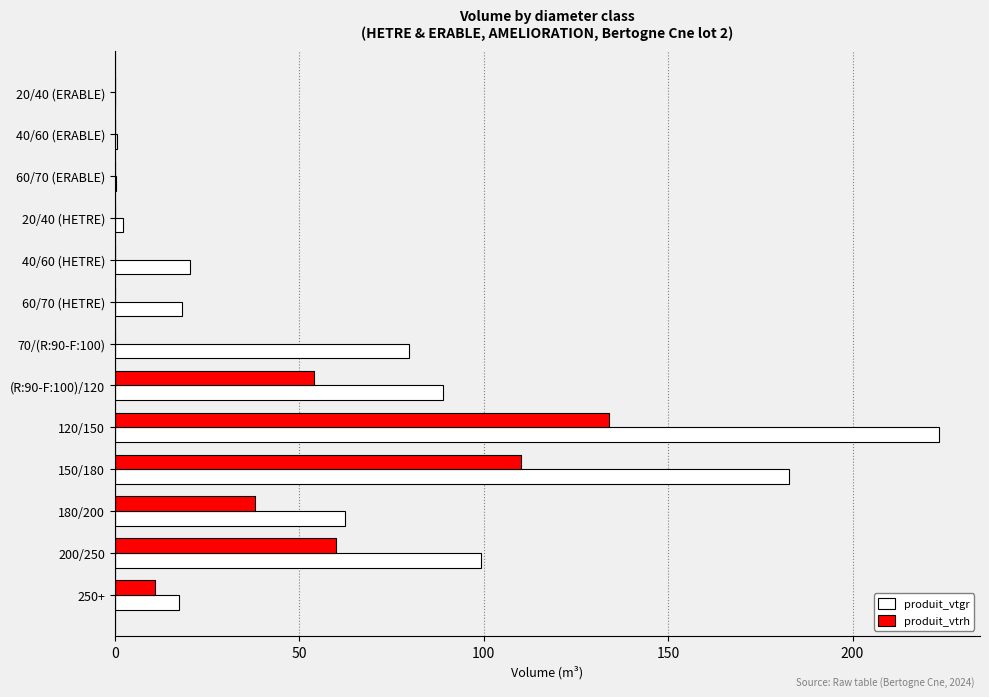

At which category is the sum across all series the highest?

120/150